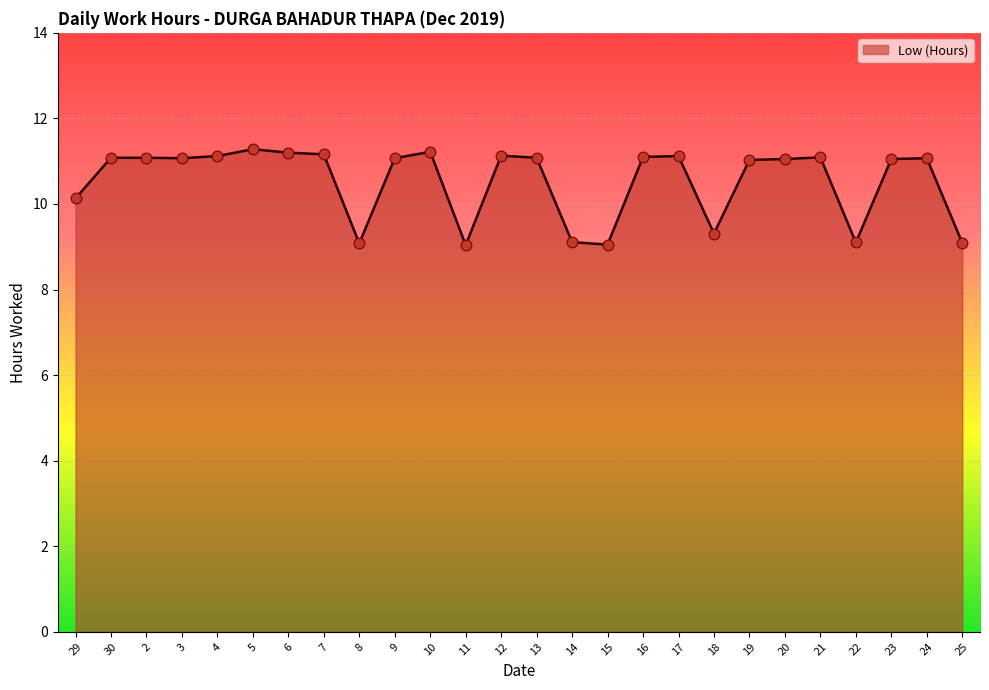

Between 29 and 17, which is larger?

17